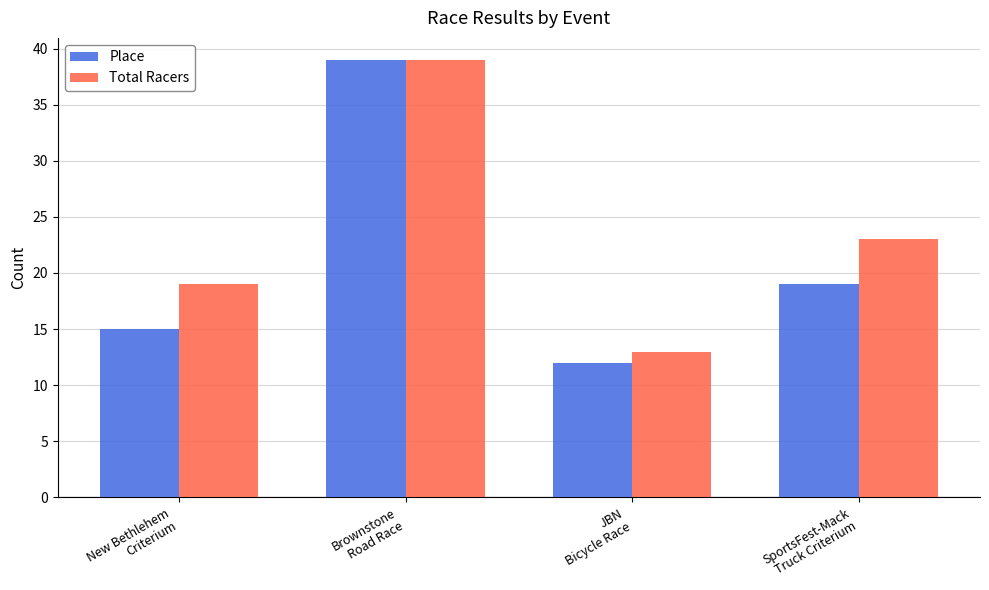

How many bars are there in total?

8